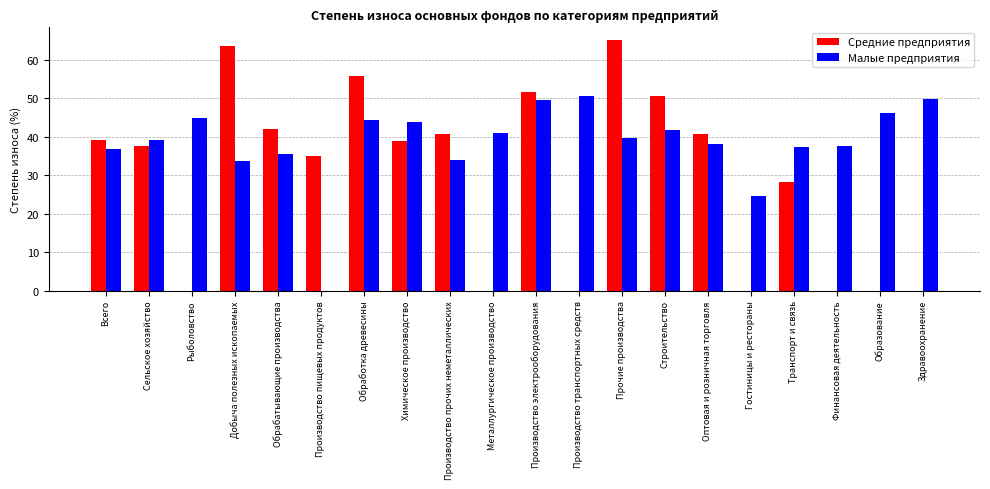

At which category does the chart reach its peak across all series?

Прочие производства